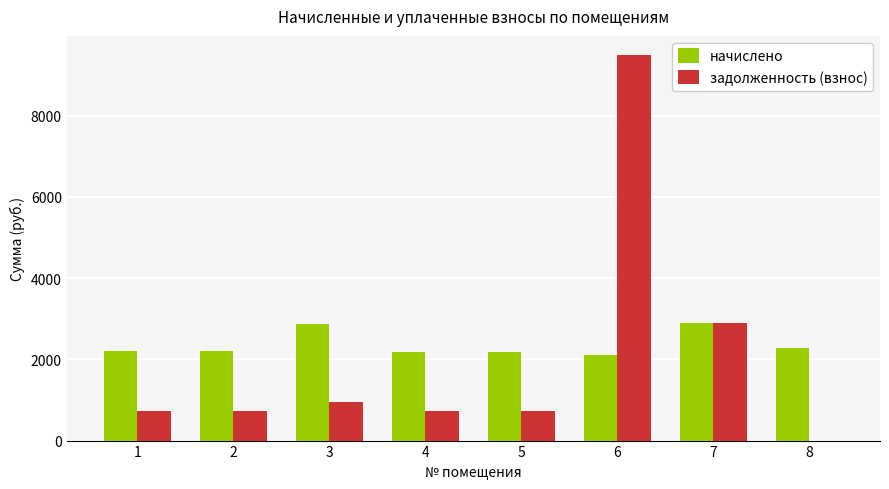

How many categories are shown in the chart?

8